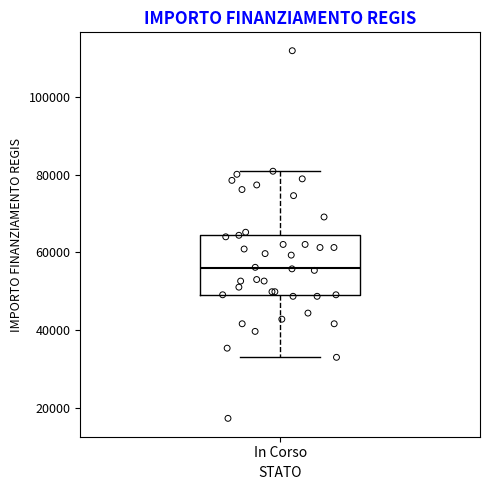

Read this box plot against the y-axis: the position of the median line, the range covered by the box, and the ends of both whiskers. The values are not printed on the chart, so give them approximately, as read against the axis.

median 56000, box 50000 to 64000, whiskers 32000 to 80000